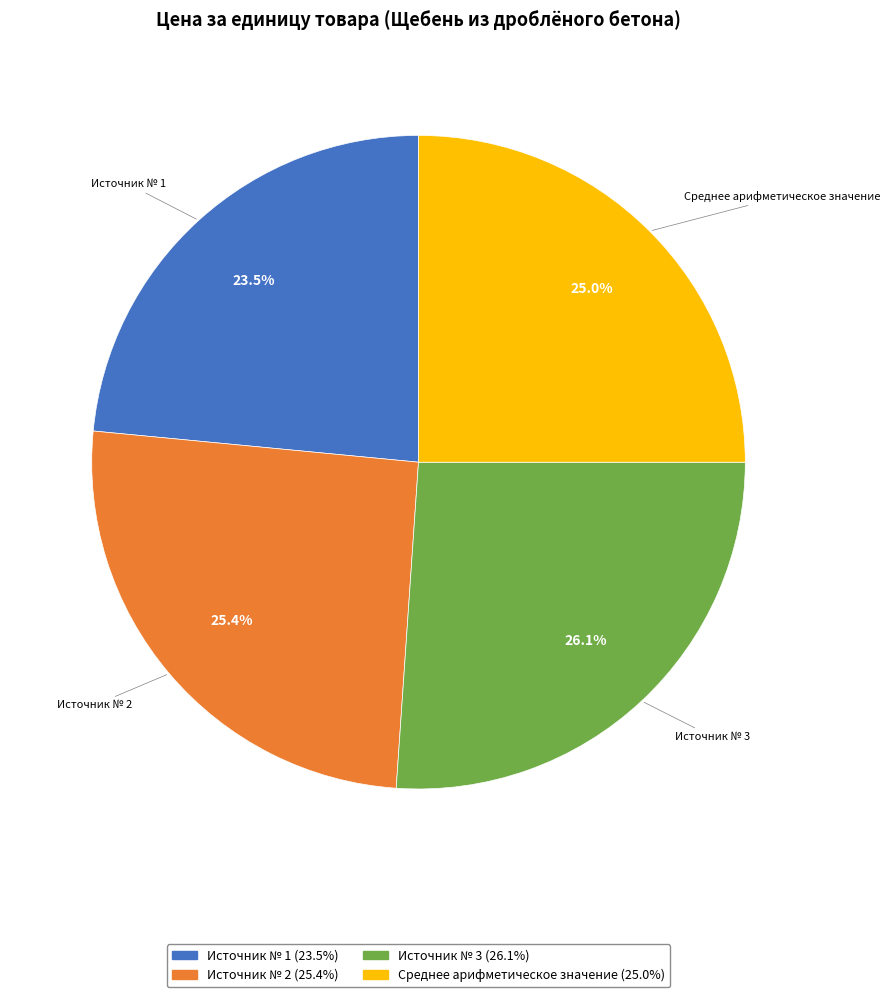

Is Источник № 2 the majority of the pie?

No